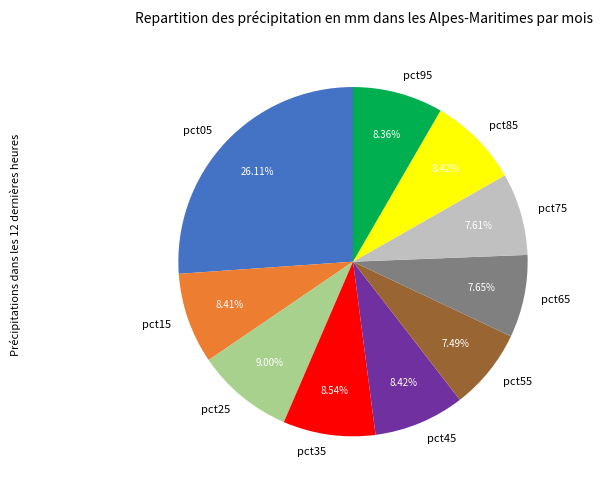

Count the number of slices in the pie.

10